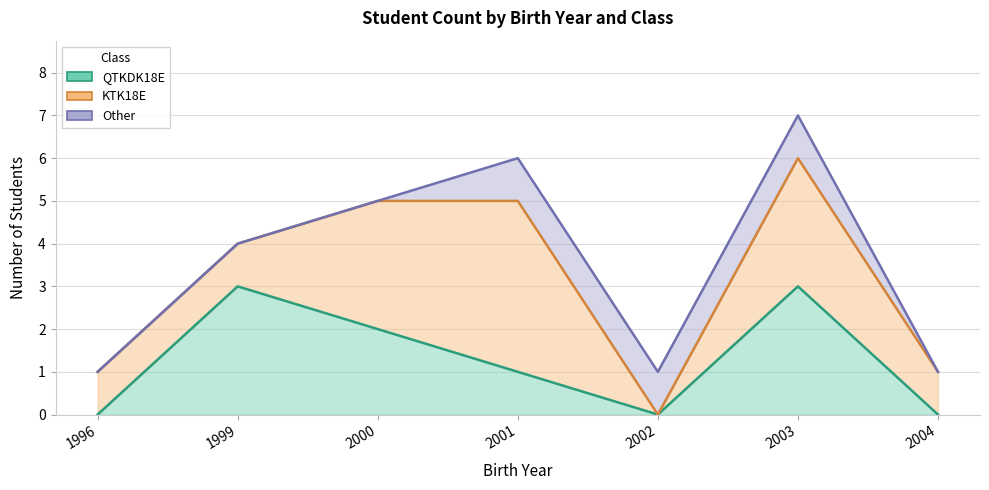

At how many categories does at least one series exceed 1?

4